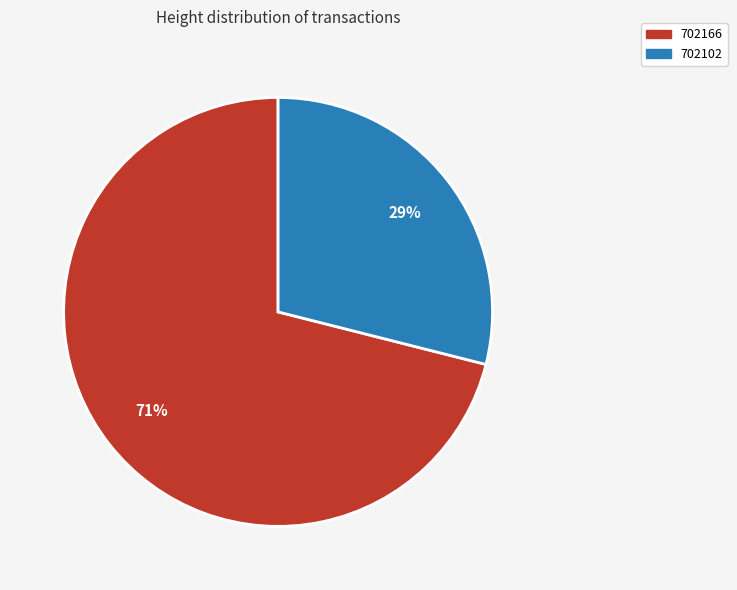

Does 702166 represent more than half of the total?

Yes